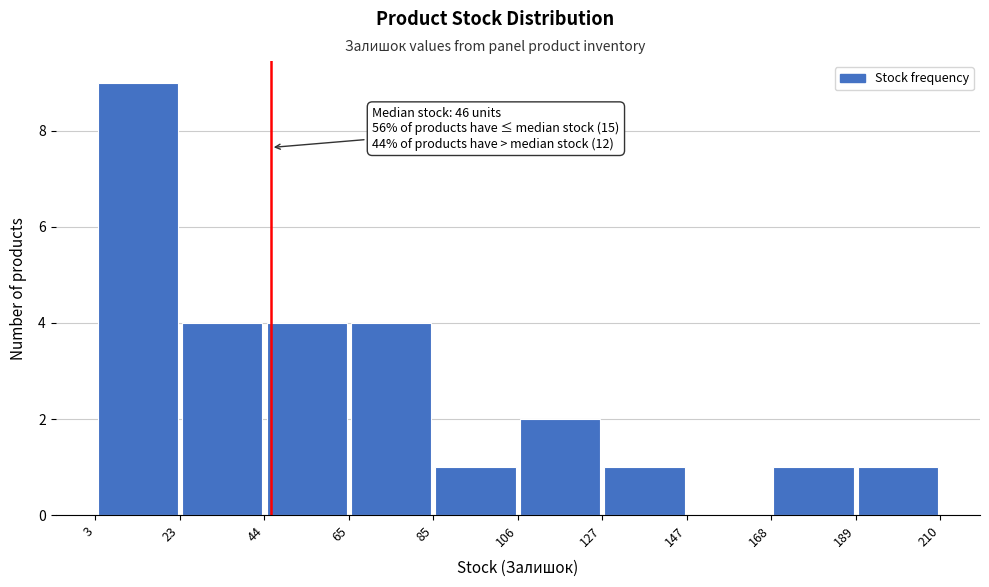

Over which range of the x-axis is the bar tallest?

3 to 23